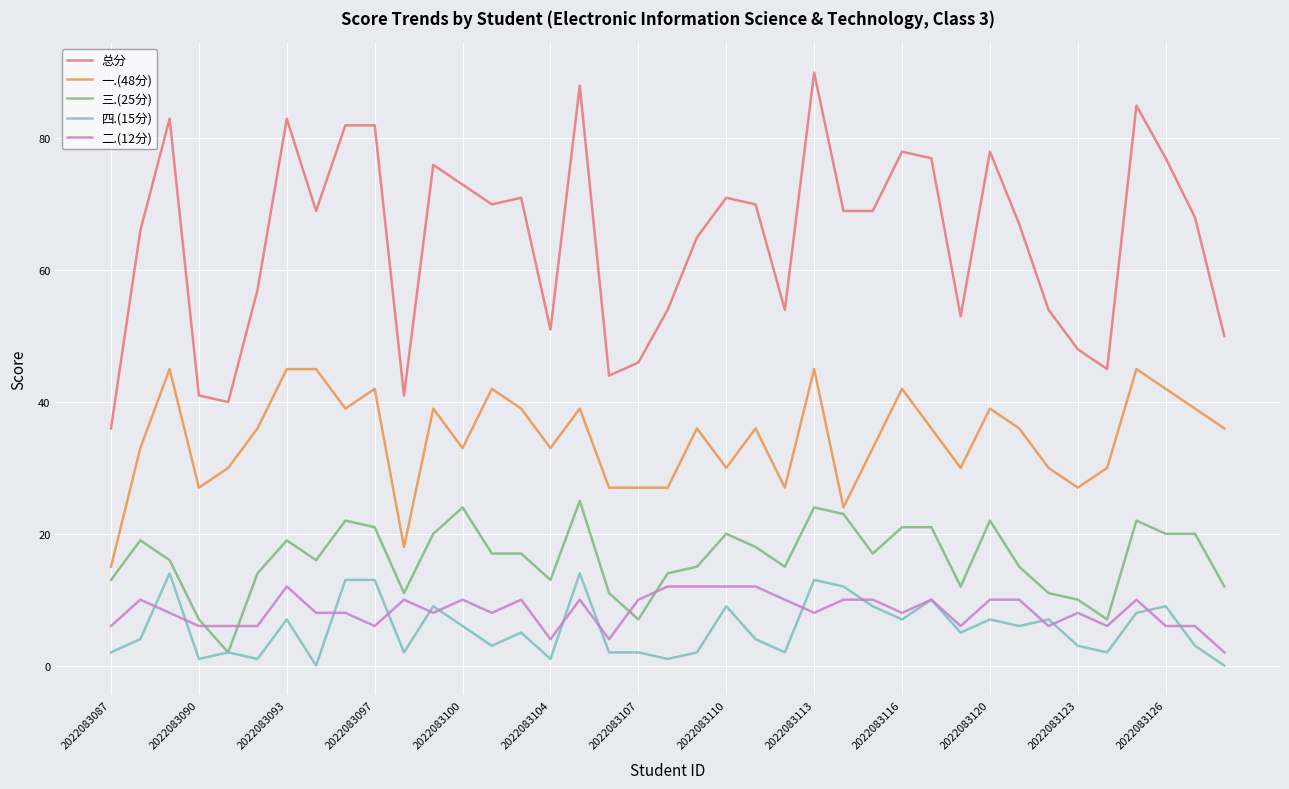

True or false: 四.(15分) and 总分 intersect in this chart.

False